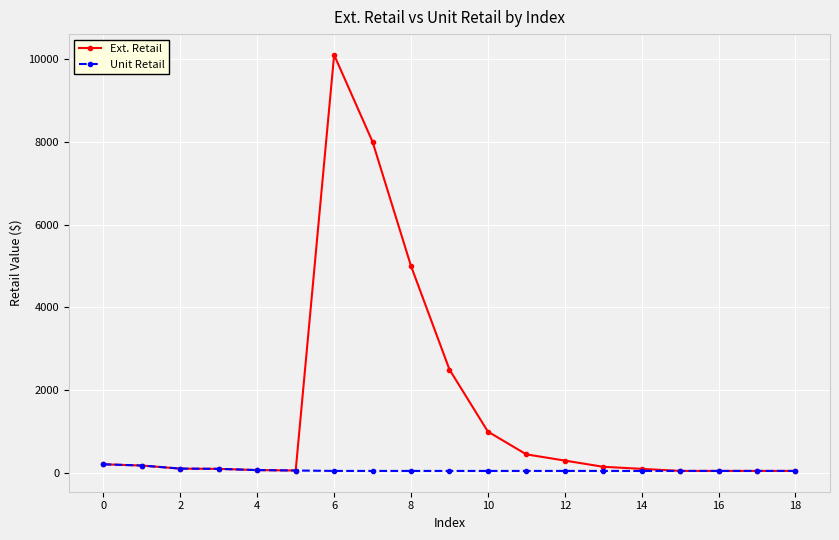

Which series has the widest spread of values?

Ext. Retail